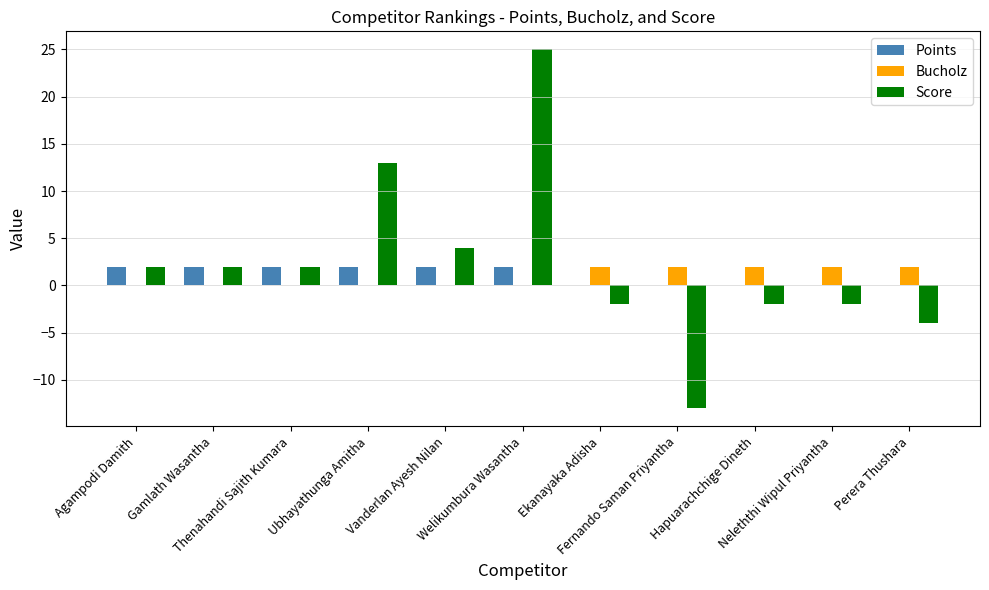

What is the sum of all Bucholz values?

10